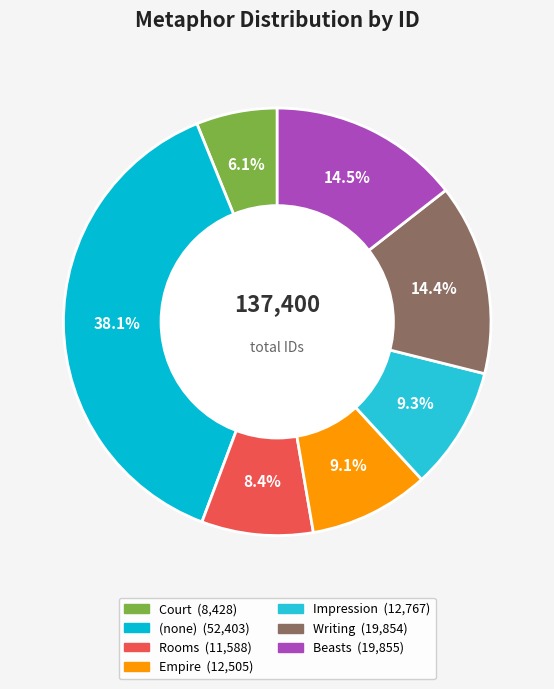

Count the number of slices in the pie.

7